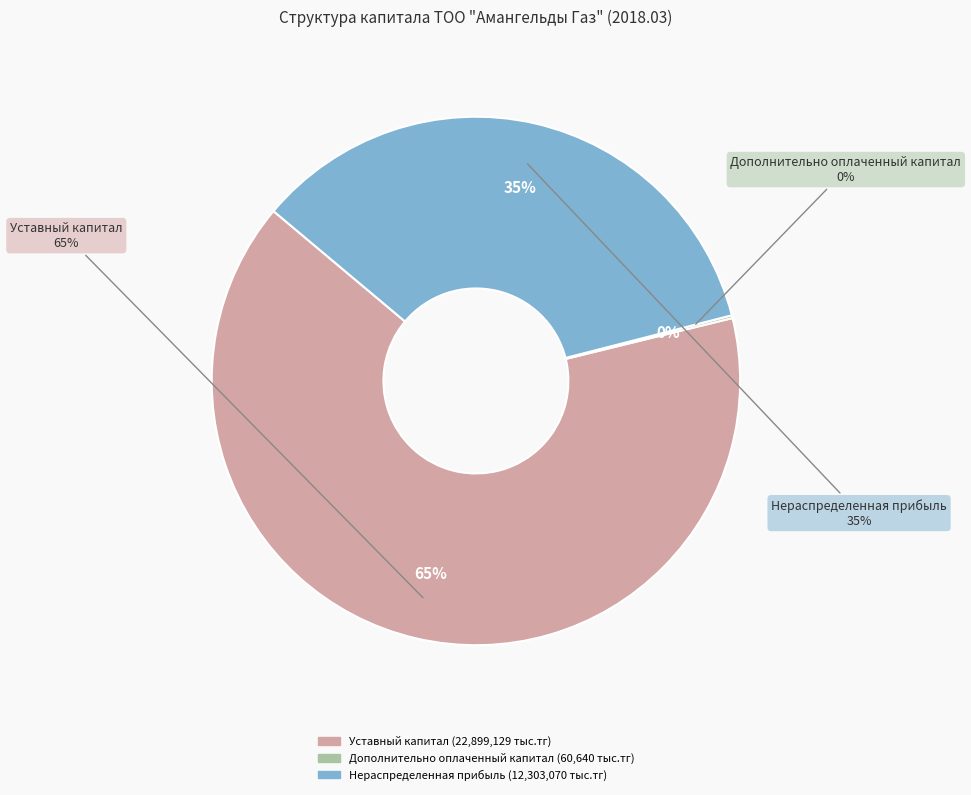

How much of the chart is everything except Дополнительно оплаченный капитал?

99.8%